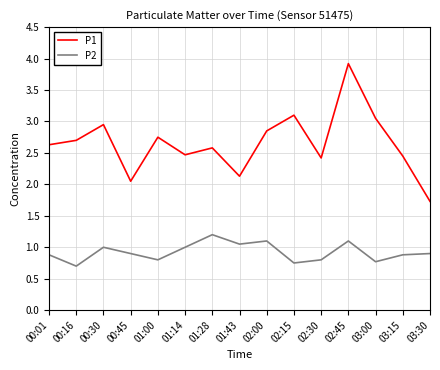

In P1, how many points are lower than both neighbors (excluding endpoints)?

4